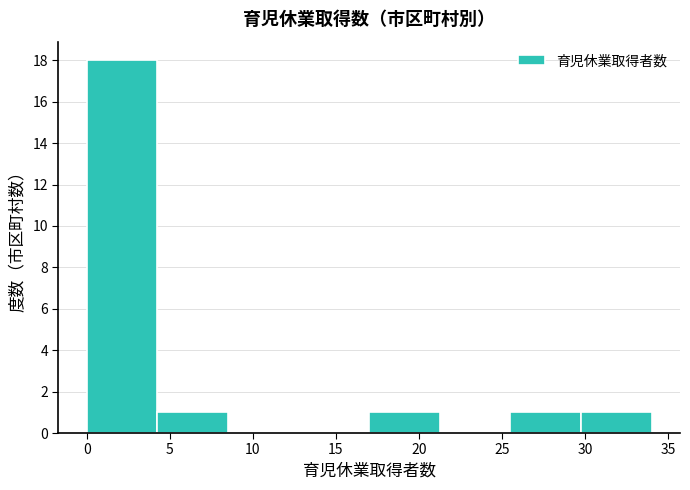

How tall is the bar that spans 29.75 to 34.00 on the x-axis? Neither the bar edges nor the heights are printed on the chart, so give them approximately, as read against the axes.

1